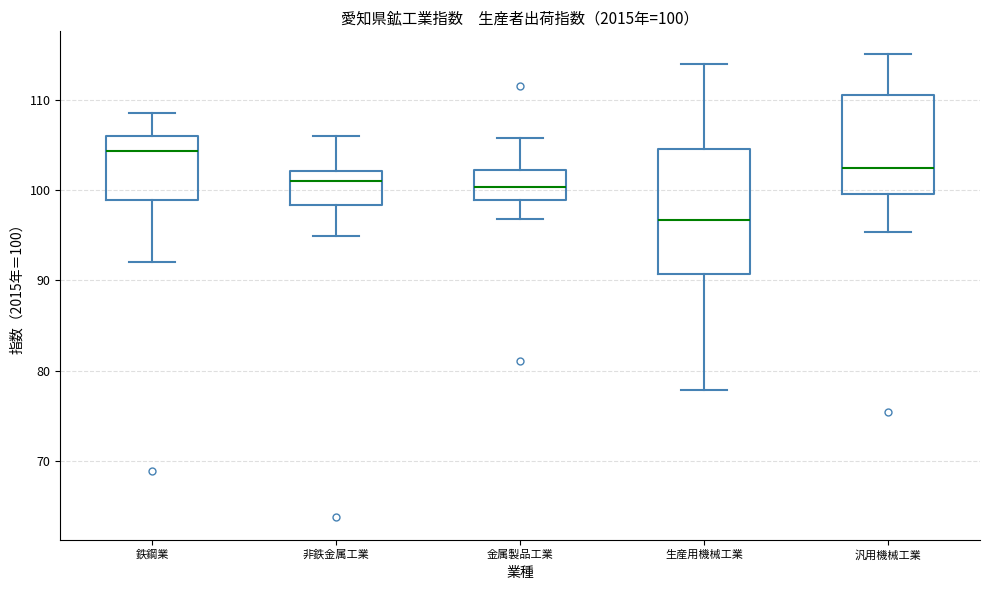

Comparing the boxes themselves (not the whiskers), which one is the tallest?

生産用機械工業